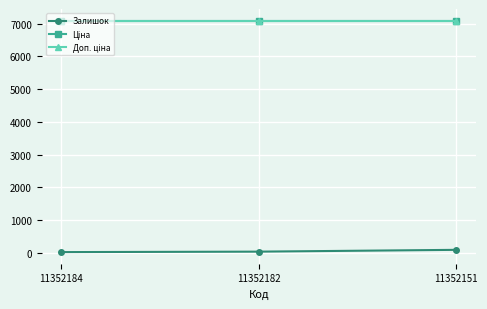

At how many categories does at least one series exceed 4722?

3